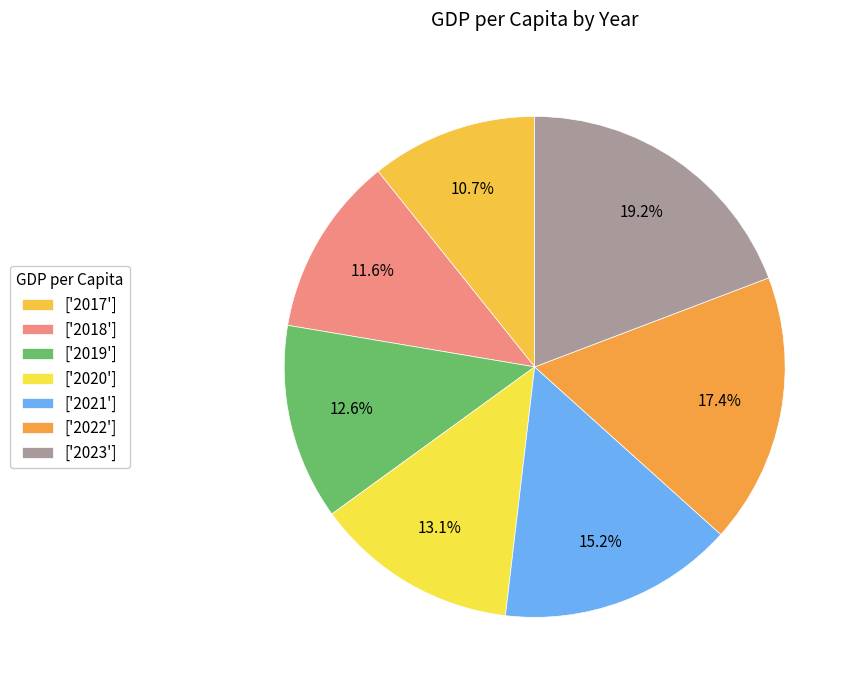

Count the number of slices in the pie.

7